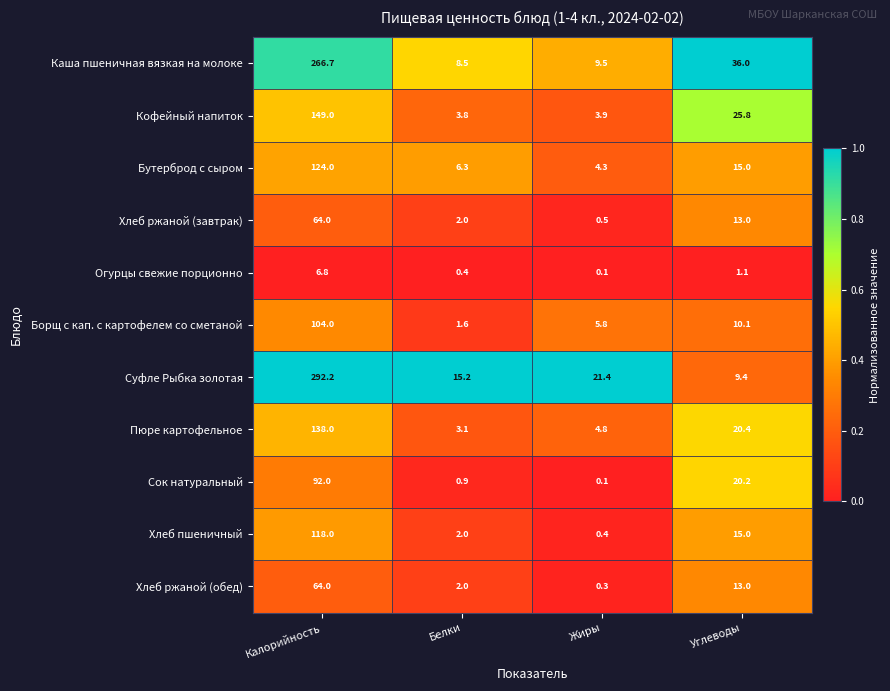

What is the lowest value of the Каша пшеничная вязкая на молоке series?

8.5